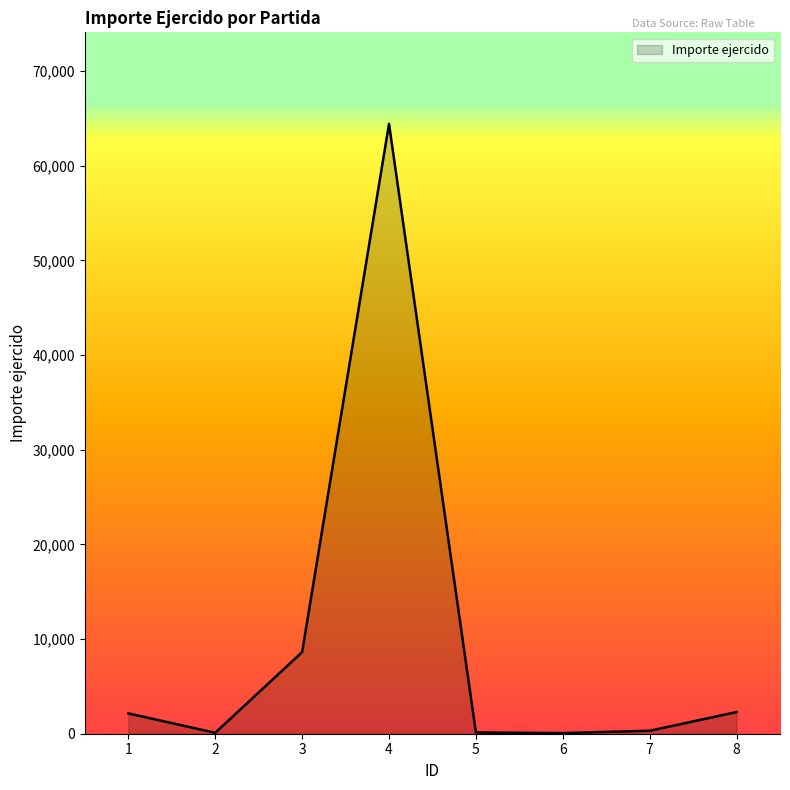

Count the number of values greater than 2146.

4